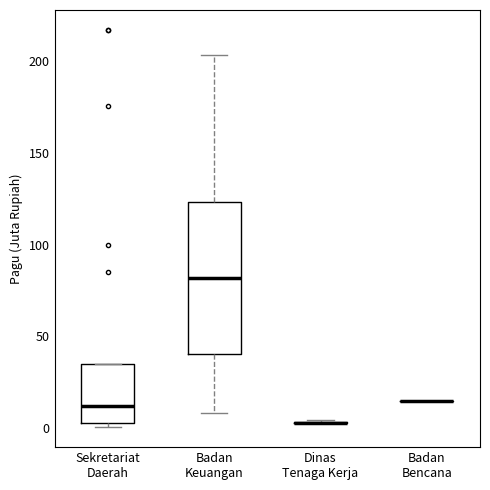

Where does the median line of the box for Sekretariat Daerah sit on the y-axis? The values are not printed on the chart, so give them approximately, as read against the axis.

10